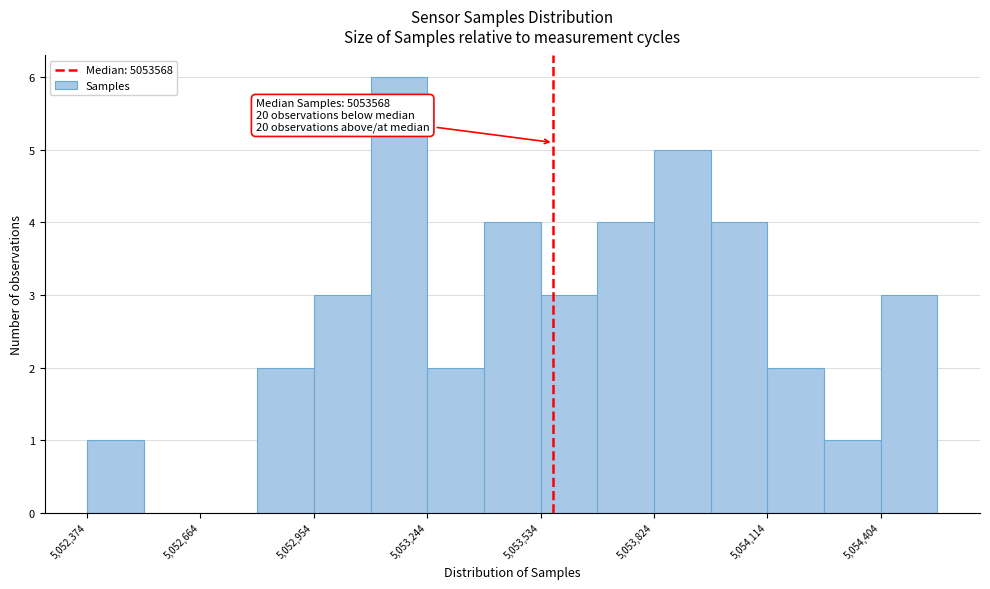

Around what value on the x-axis is the tallest bar? Give the approximate position of its centre, as read against the axis.

5053150